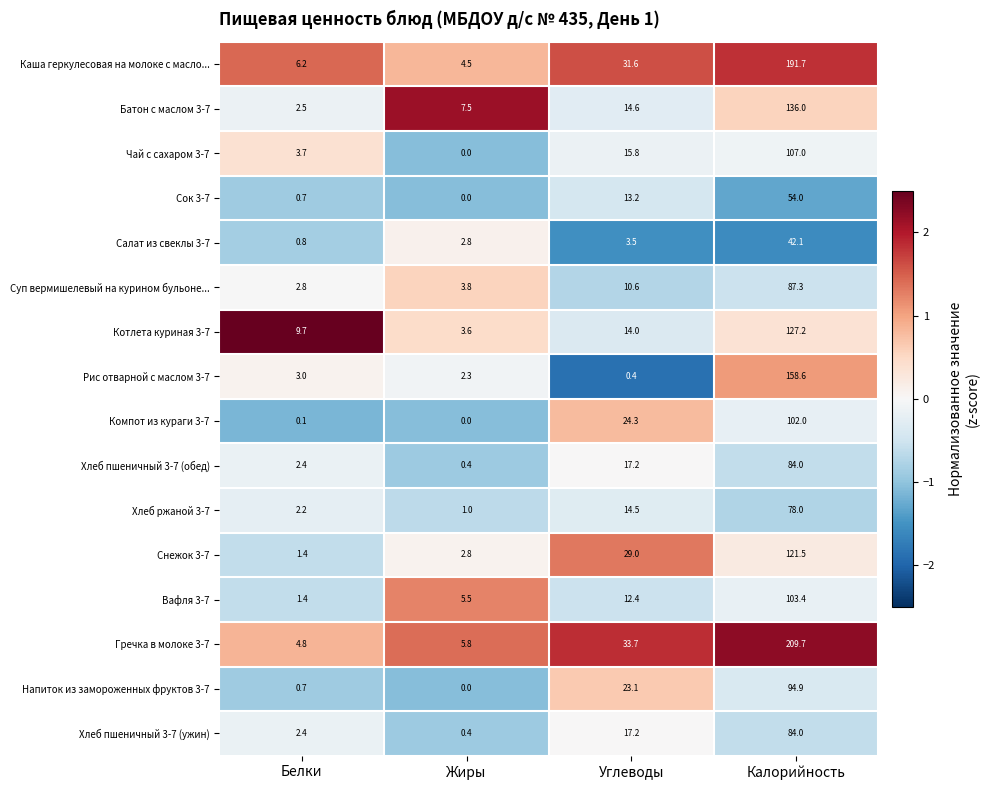

Which series changed the most between Углеводы and Калорийность?

Гречка в молоке 3-7